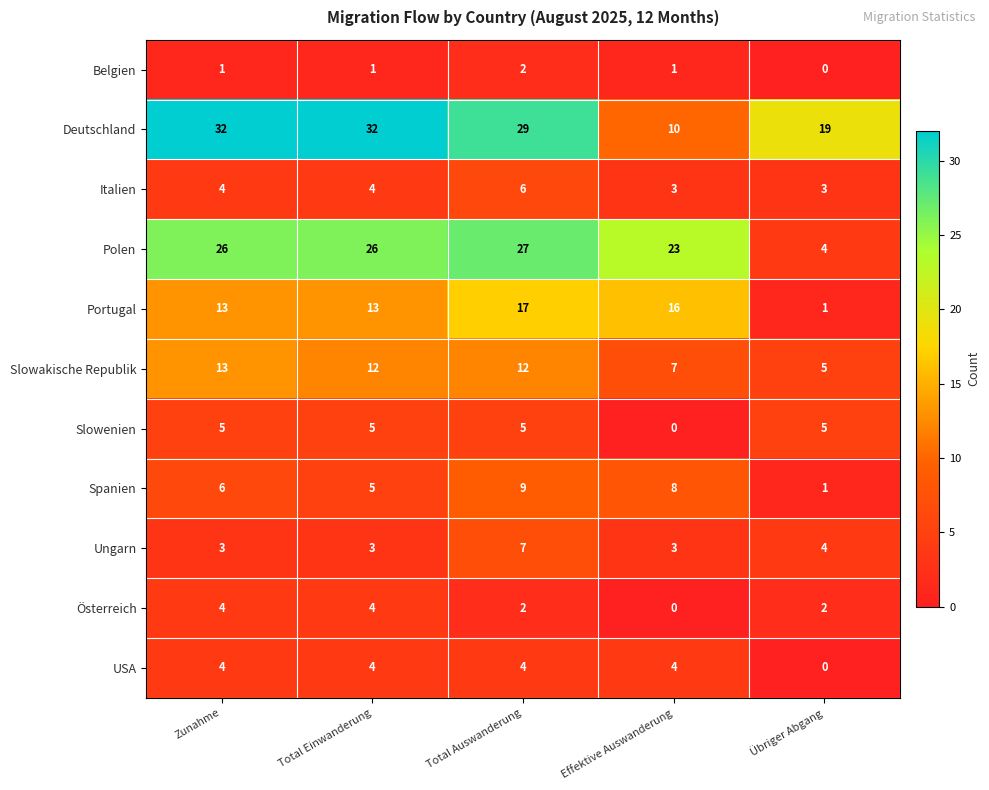

At how many categories does at least one series exceed 31?

2